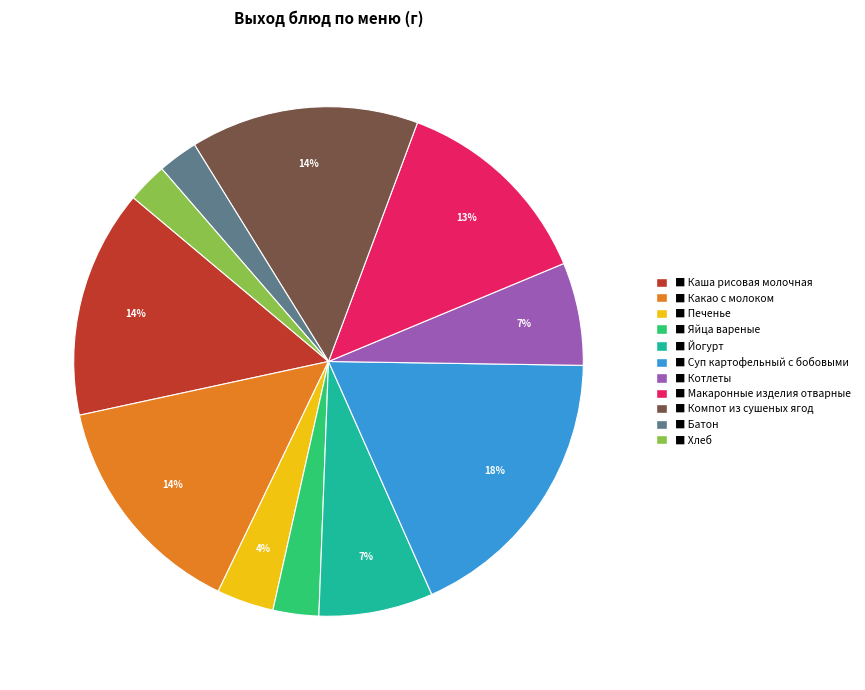

Is there any slice that represents more than half of the pie?

No